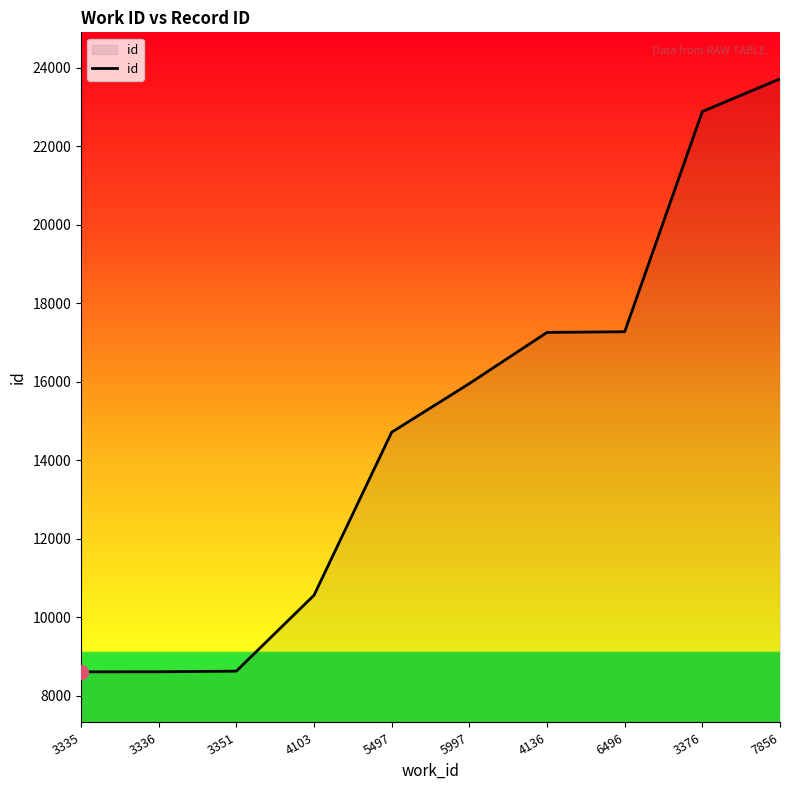

What is the change in value from 4103 to 5997?

+5396